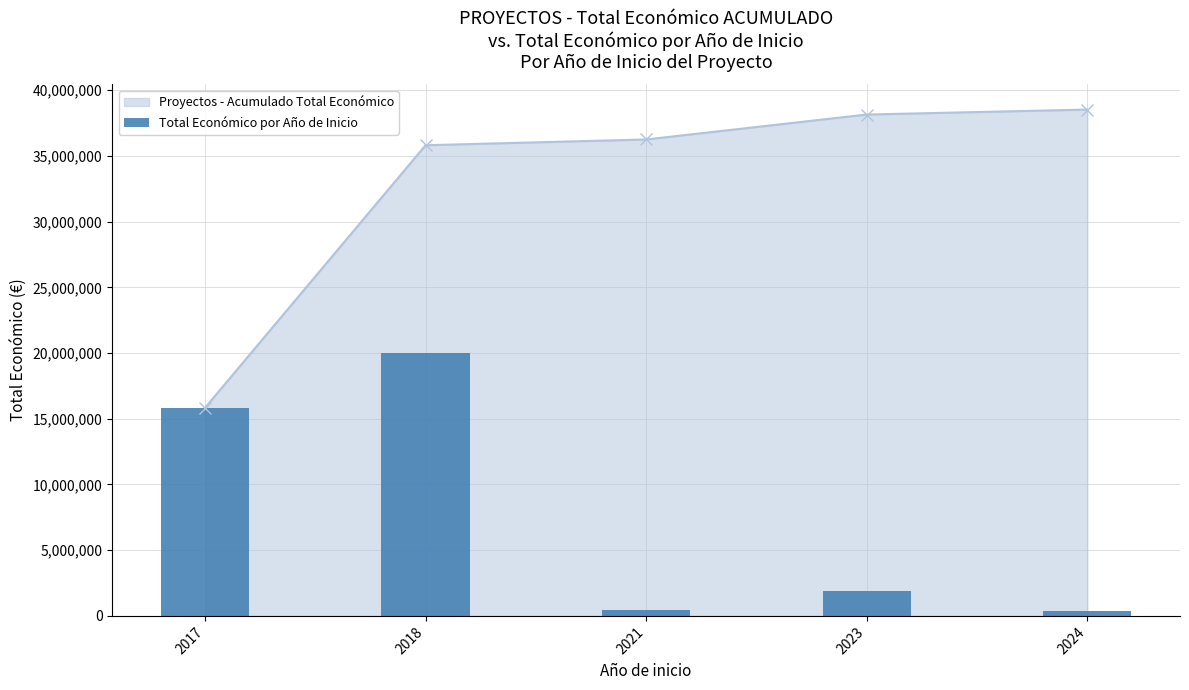

The chart shows a value of 140248 at 2024. True or false?

False